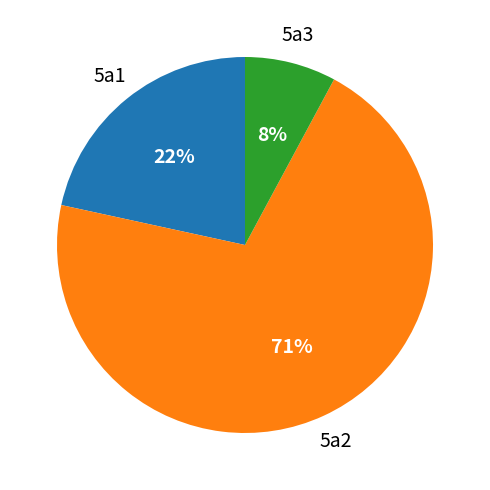

Does any single category account for the majority?

Yes